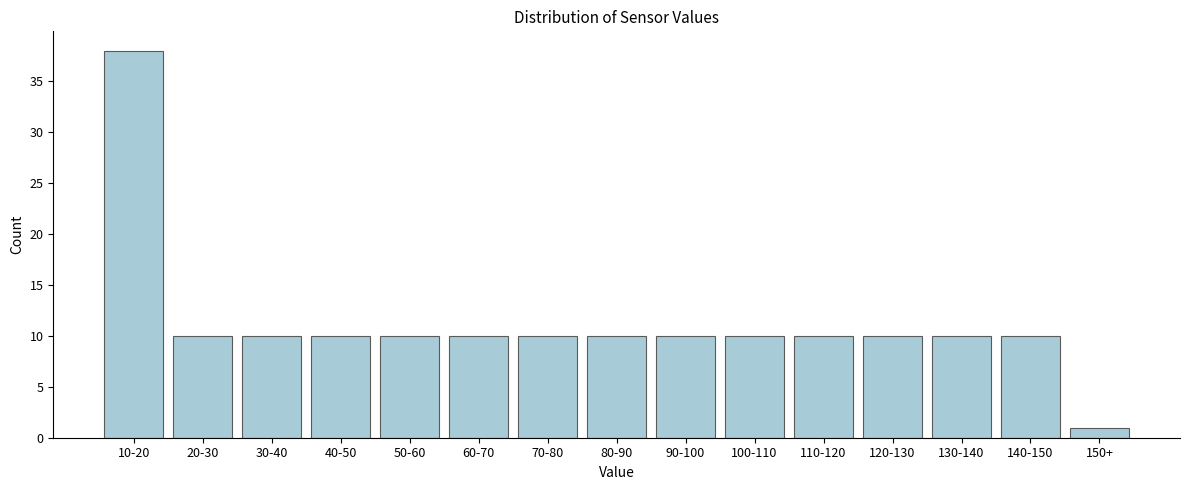

Reading left to right, what are all the values shown in this chart?

10-20=38	20-30=10	30-40=10	40-50=10	50-60=10	60-70=10	70-80=10	80-90=10	90-100=10	100-110=10	110-120=10	120-130=10	130-140=10	140-150=10	150+=1